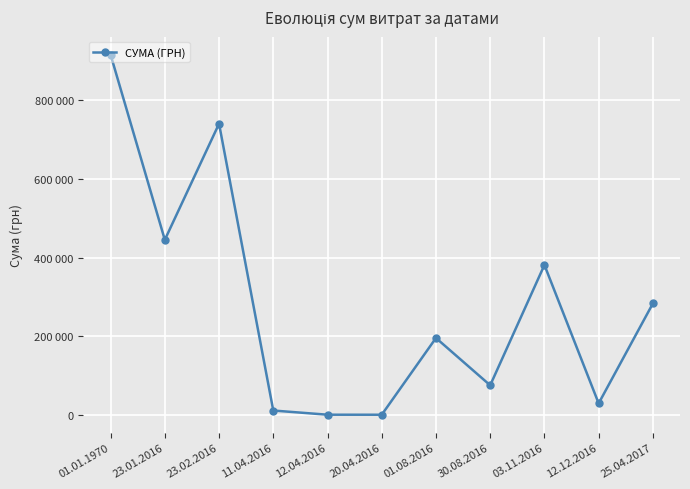

Is this an area chart (filled region under the line)?

No